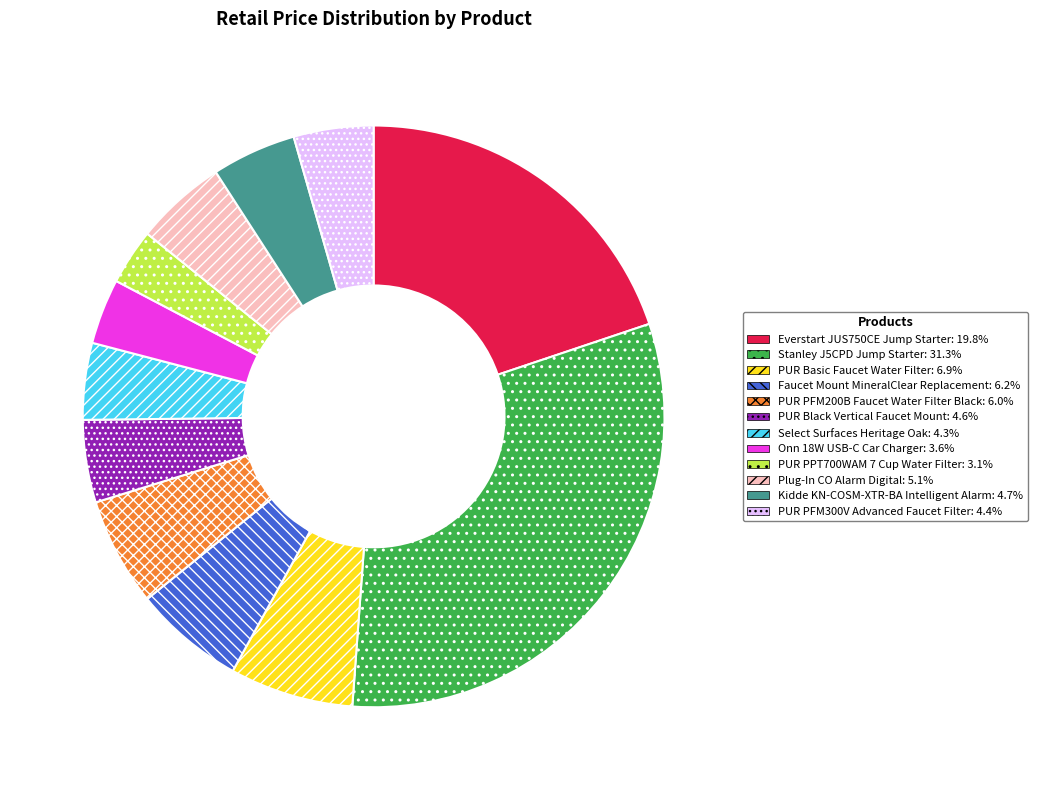

Do PUR Black Vertical Faucet Mount and Everstart JUS750CE Jump Starter together represent more than half of the pie?

No